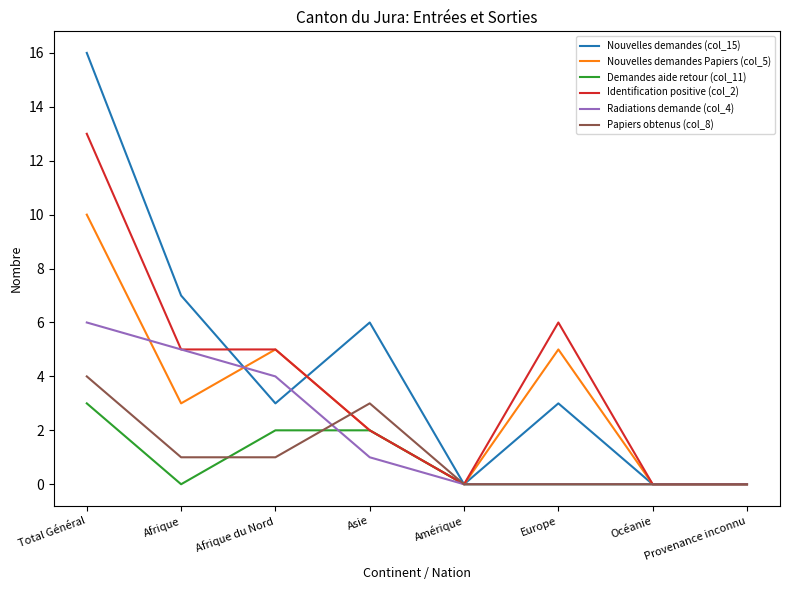

Is the value of Demandes aide retour (col_11) at Afrique du Nord greater than the value of Papiers obtenus (col_8) at Europe?

Yes